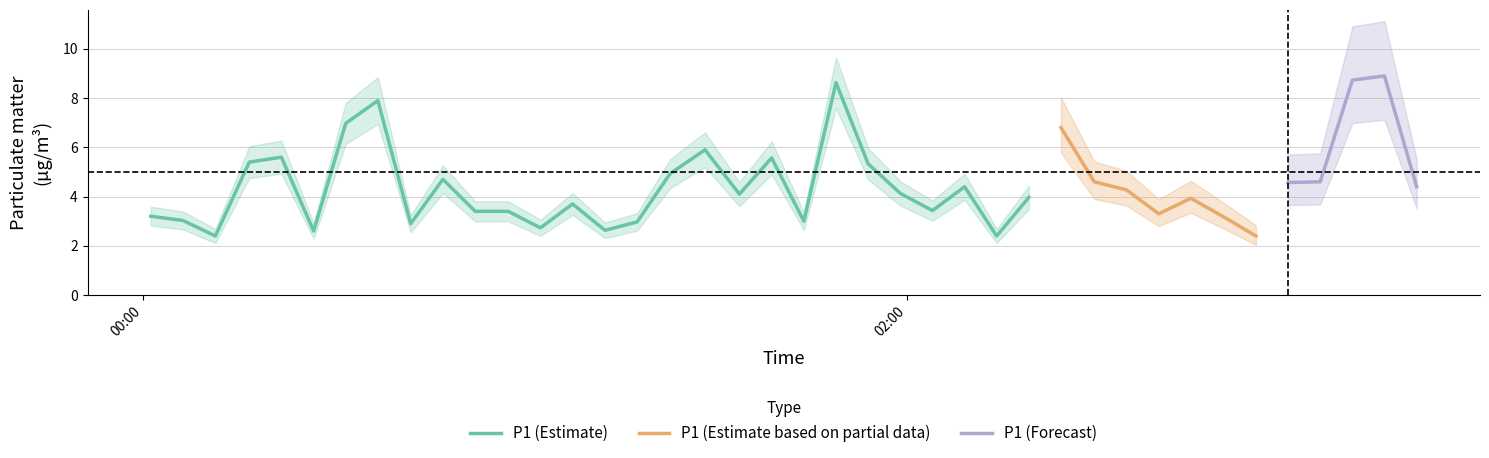

What is the maximum value for P1 (Estimate)?

8.6